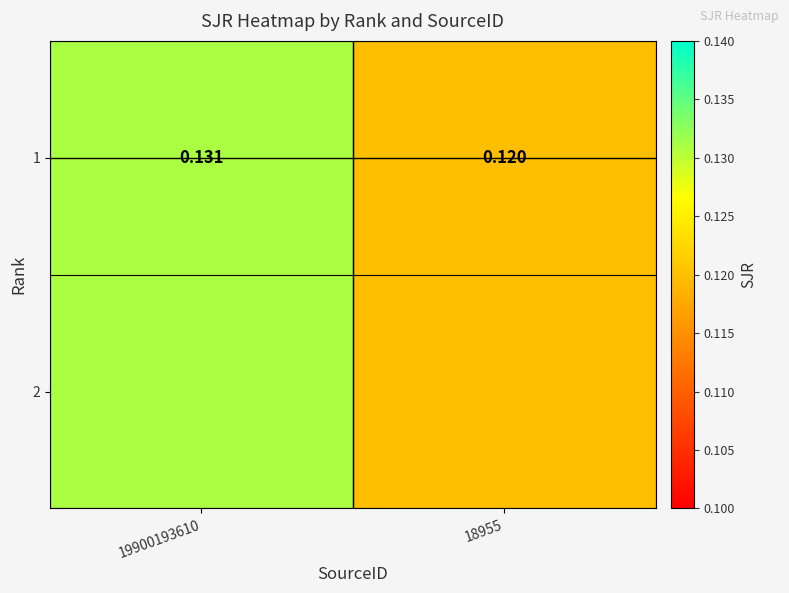

Reading right to left, transcribe all the data shown in this chart.

0.1	0.1